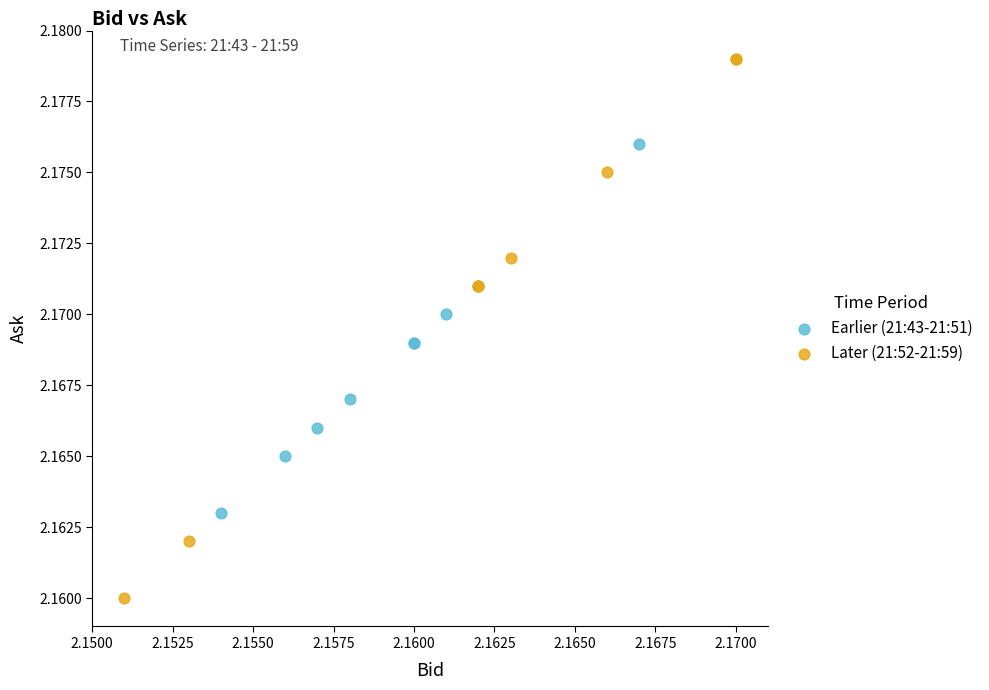

Which series has the widest spread of Y values?

Later (21:52-21:59)